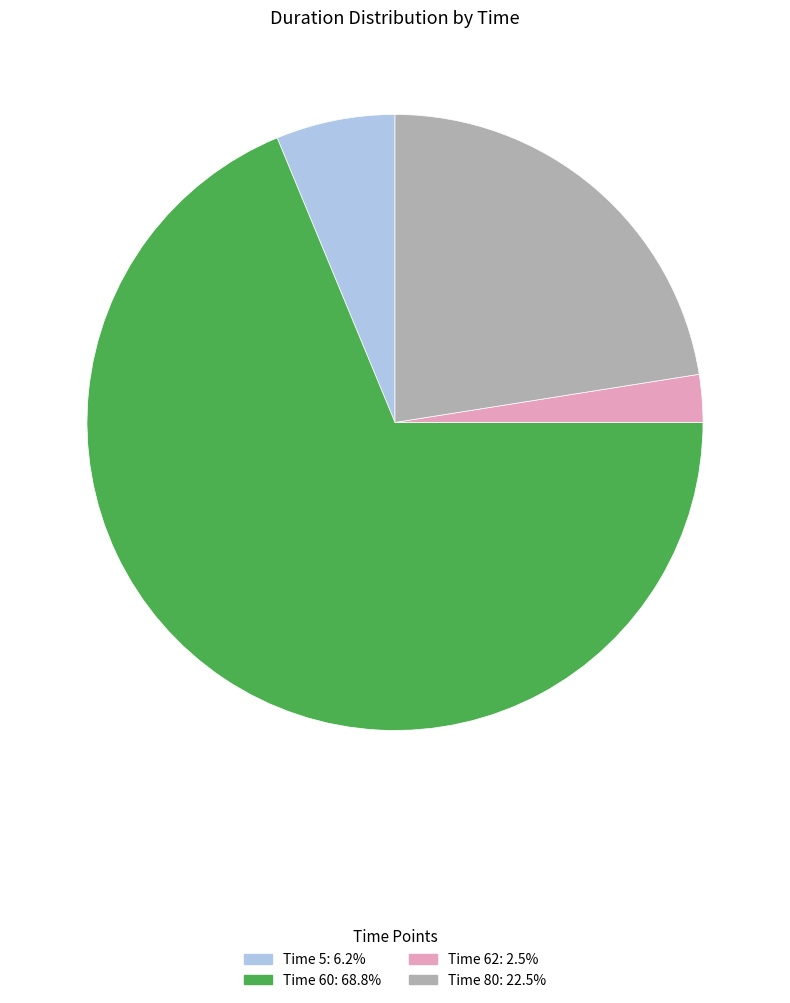

Is there any slice that represents more than half of the pie?

Yes